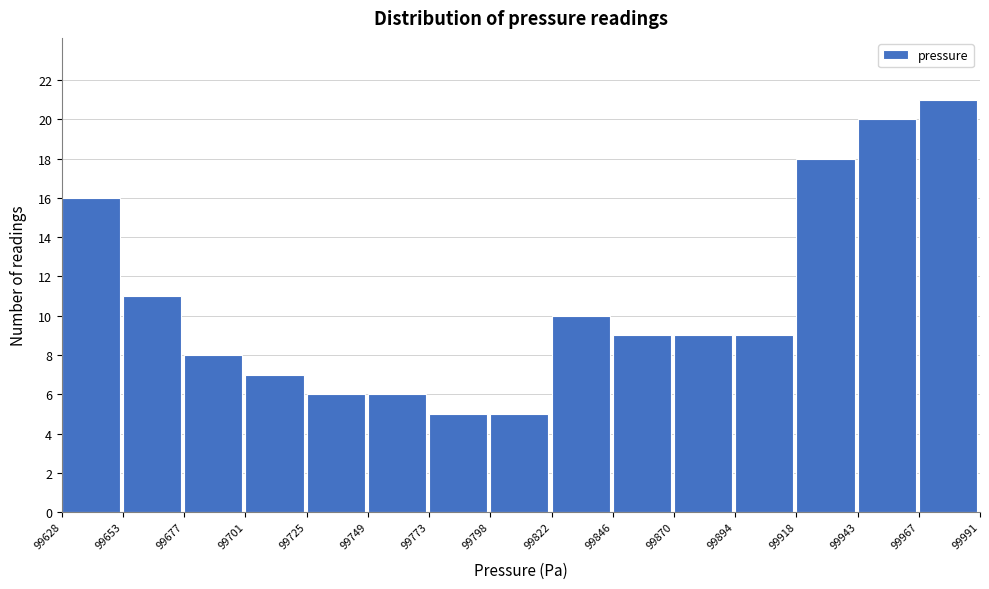

Which range on the x-axis has the tallest bar?

99967 to 99991